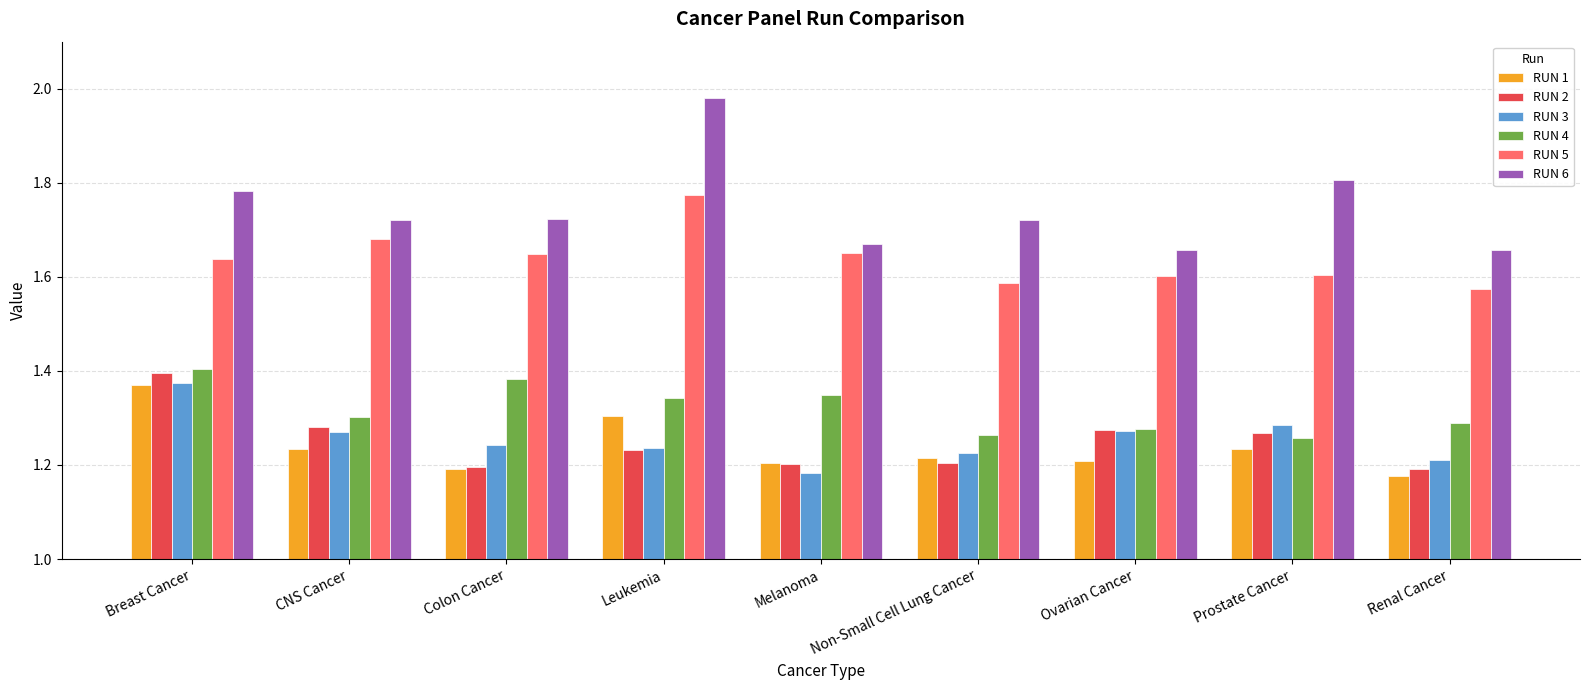

What is the sum of all RUN 5 values?

14.8